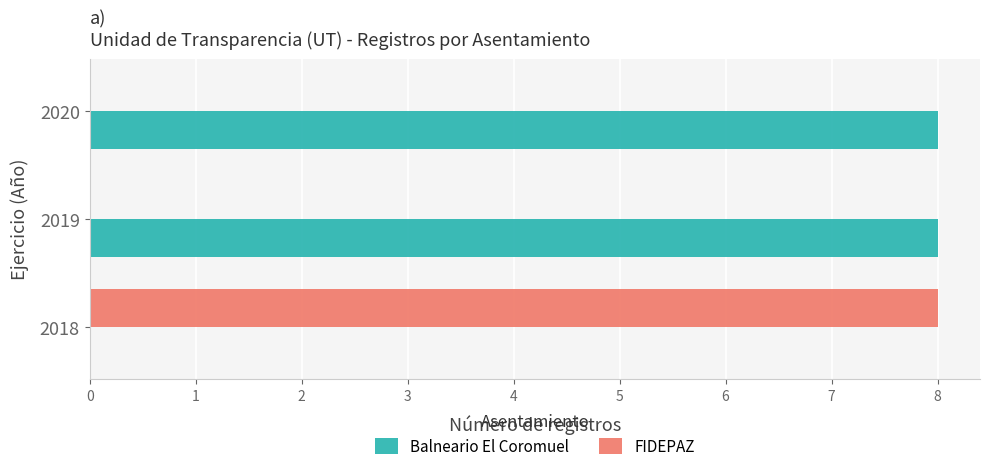

What is the highest value of the Balneario El Coromuel series?

8